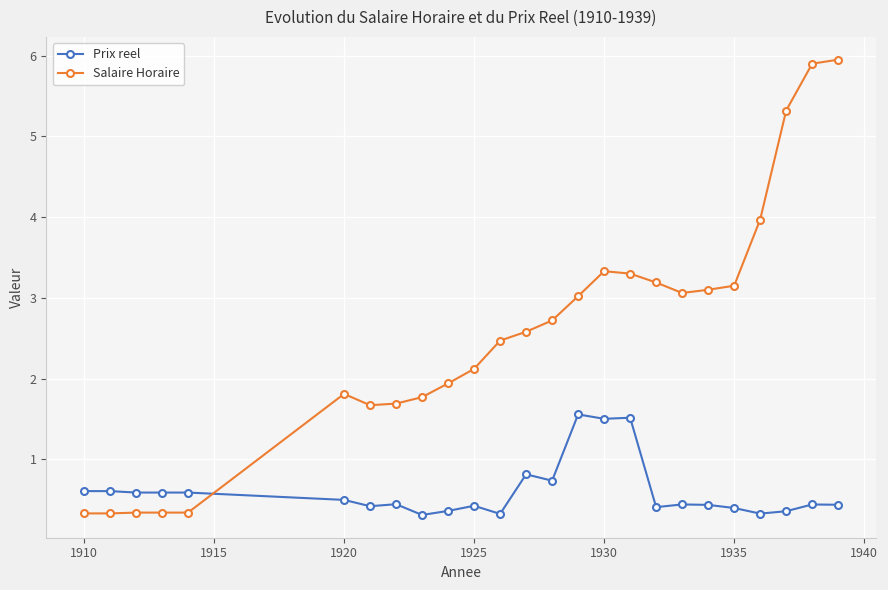

After their last crossing, which series has the higher values: Prix reel or Salaire Horaire?

Salaire Horaire